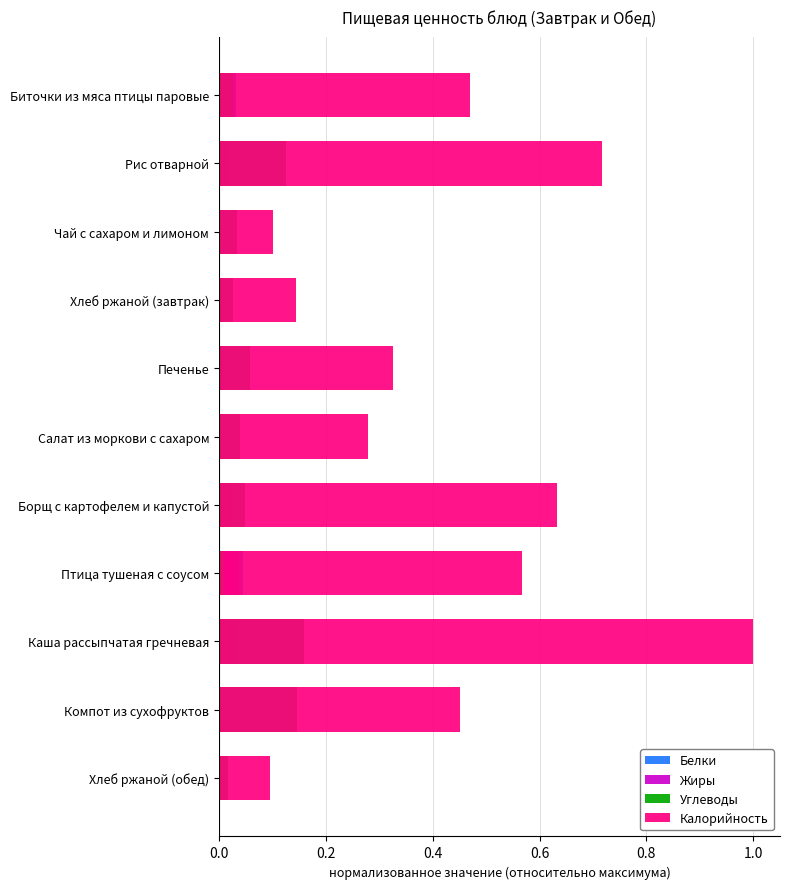

Which series has the largest range (max minus min)?

Калорийность